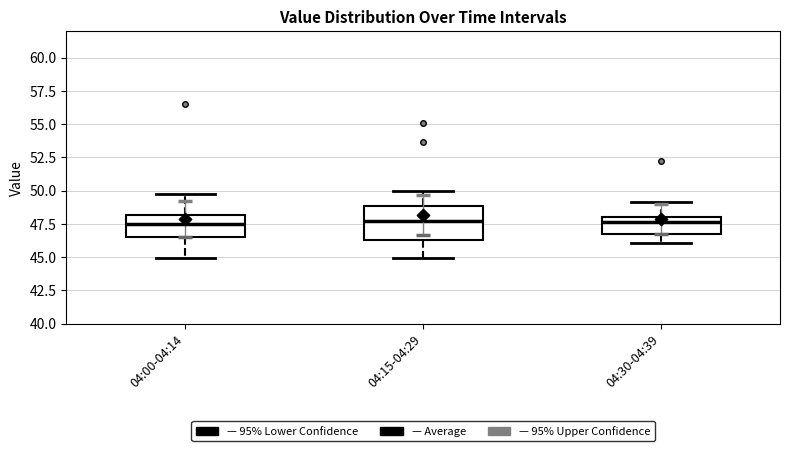

Reading left to right, read every box against the y-axis: the position of its median line, the range the box covers, and the ends of its whiskers. The values are not printed on the chart, so give them approximately, as read against the axis.

04:00-04:14: median 47.5, box 46.5 to 48.0, whiskers 45.0 to 50.0
04:15-04:29: median 47.5, box 46.5 to 49.0, whiskers 45.0 to 50.0
04:30-04:39: median 47.5, box 46.5 to 48.0, whiskers 46.0 to 49.0